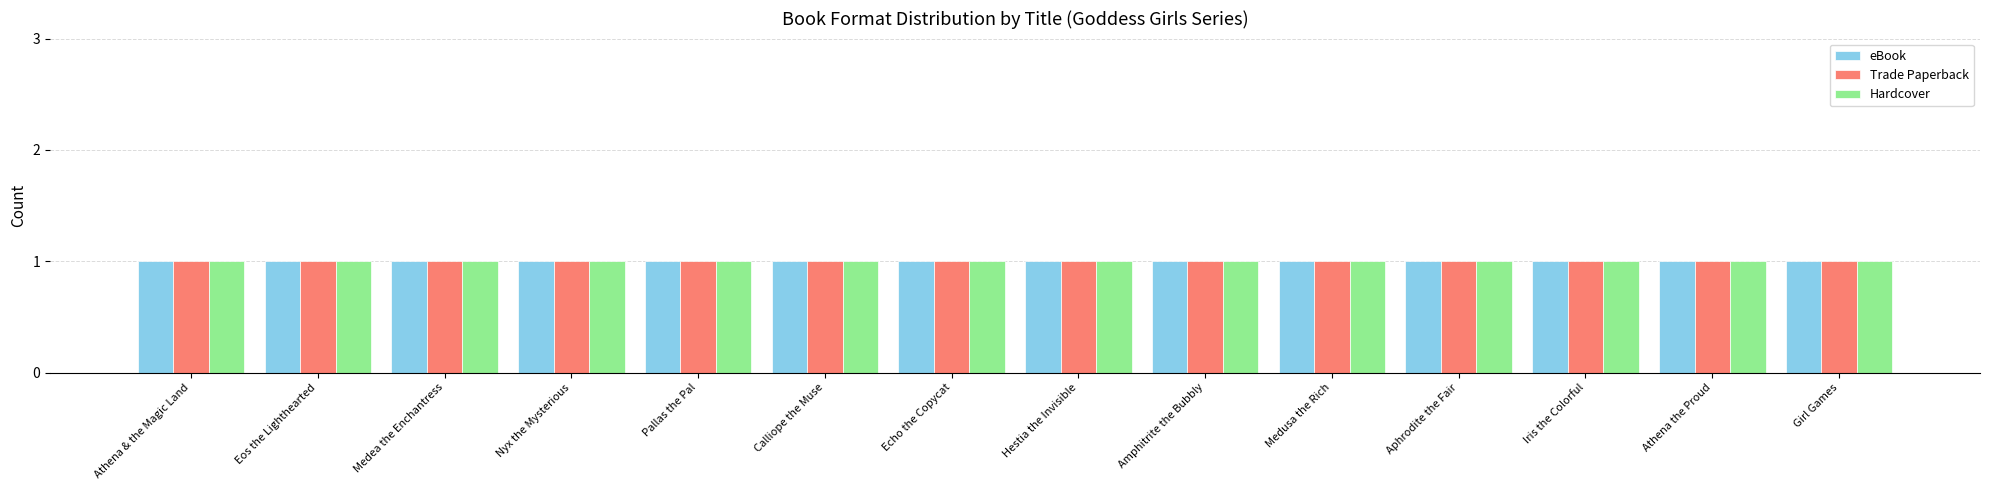

Which has a higher value, Iris the Colorful or Girl Games?

Girl Games